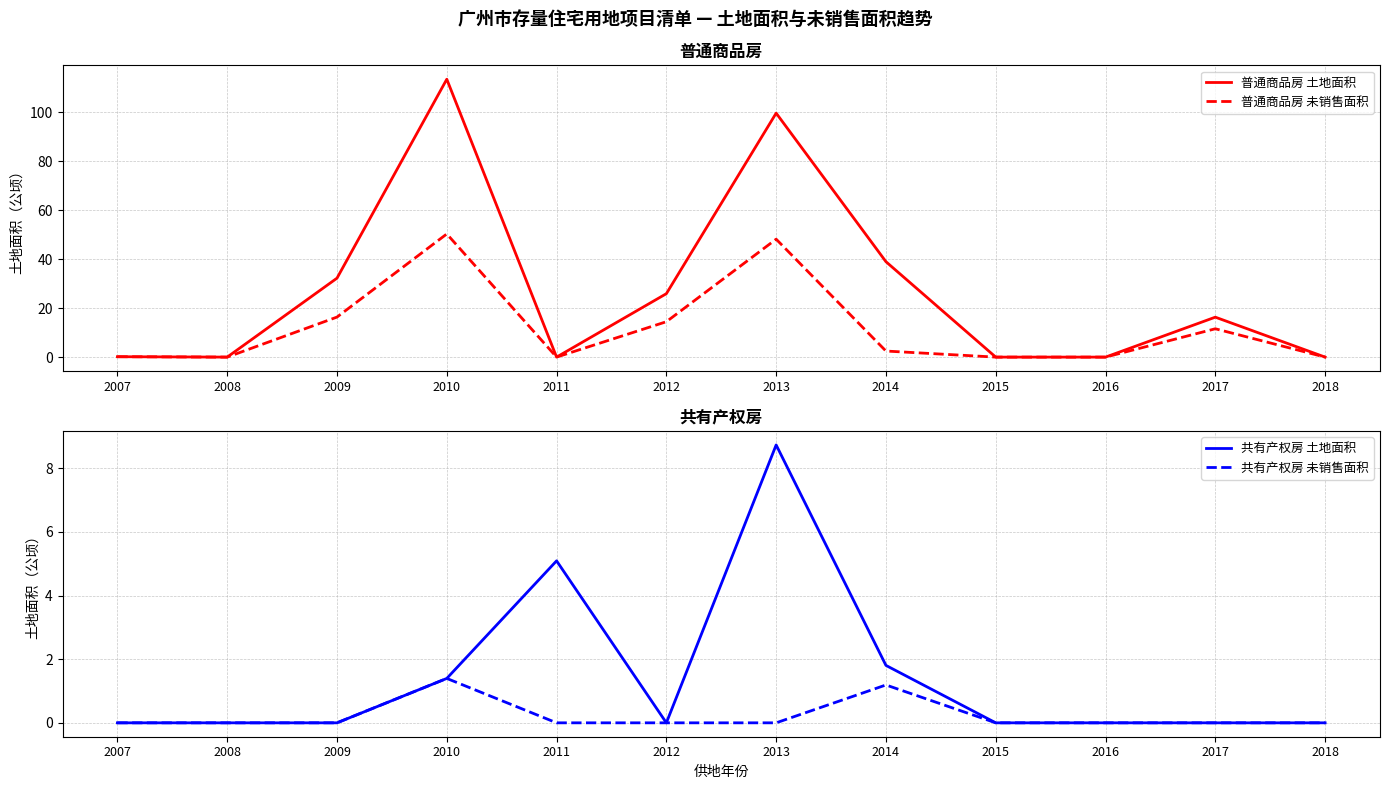

How many values in the 共有产权房 未销售面积 series exceed 0?

2